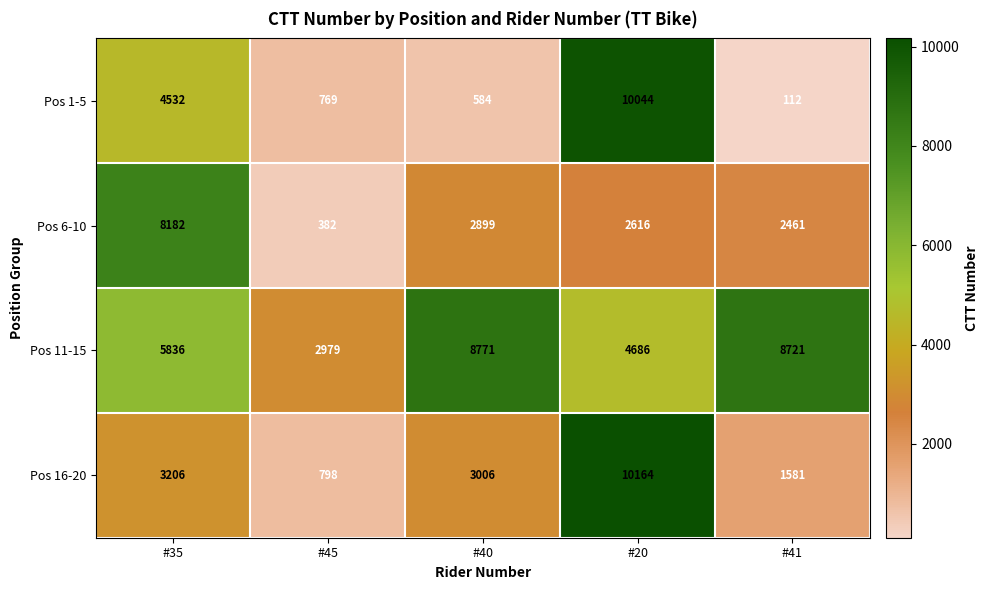

At how many categories does at least one series exceed 3725?

4